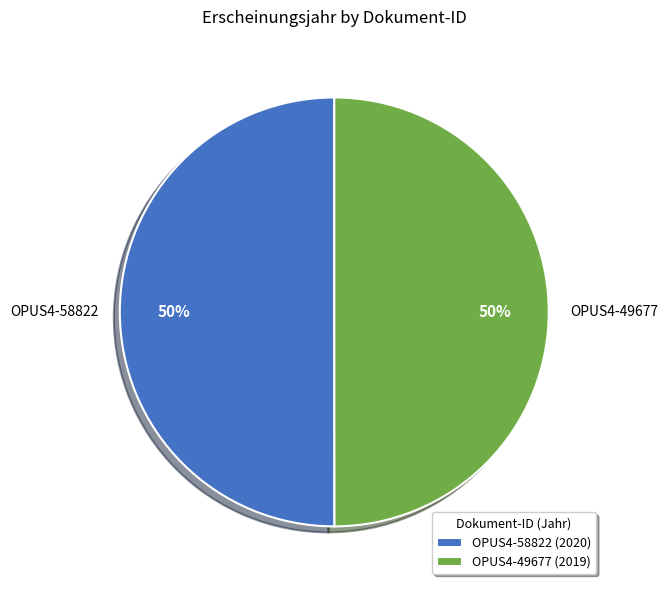

Count the number of slices in the pie.

2